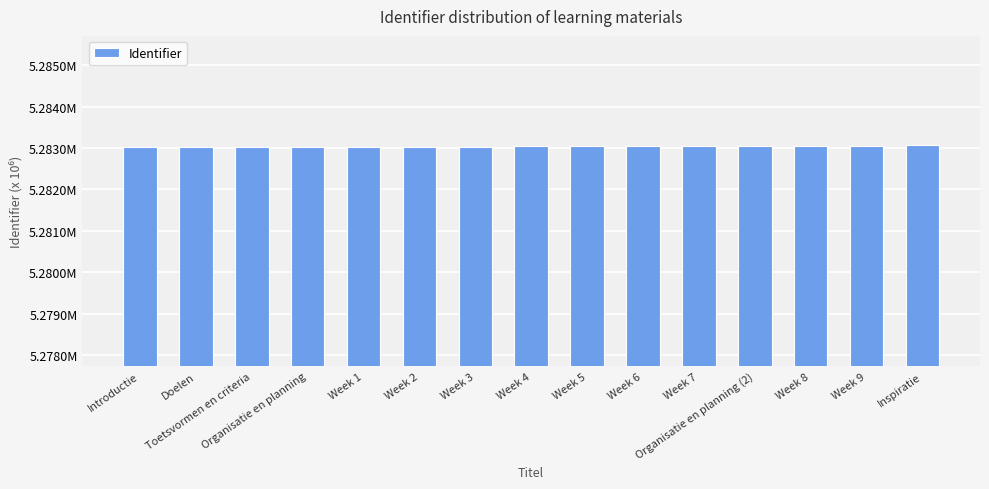

Does the chart contain any negative values?

No